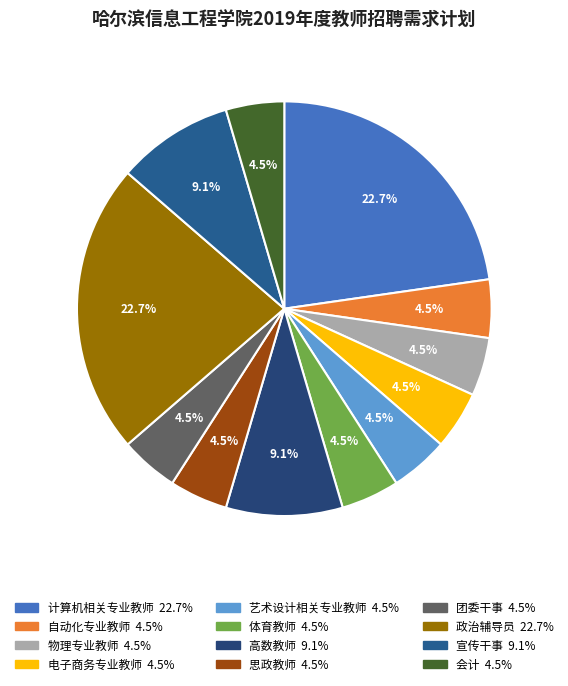

How many segments does this pie chart have?

12